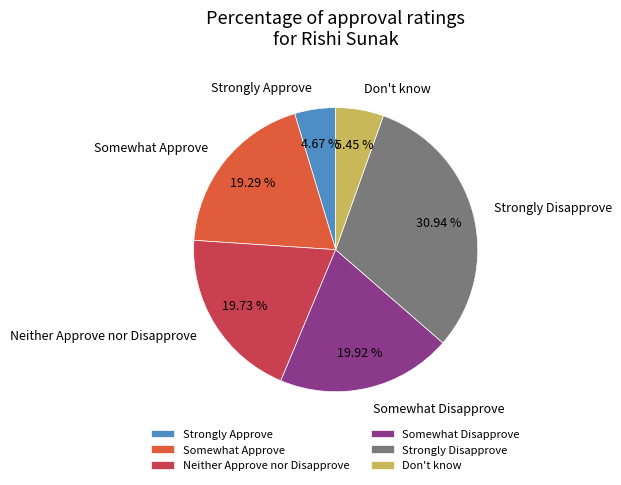

What percentage is the Don't know slice, to the nearest percent?

5%